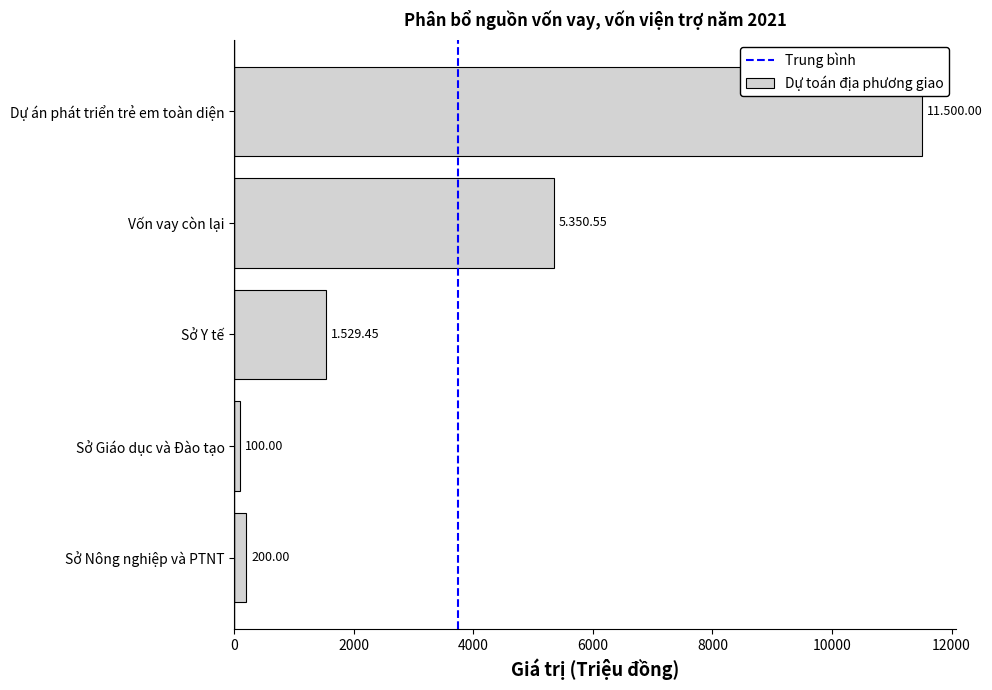

Does the chart contain any negative values?

No